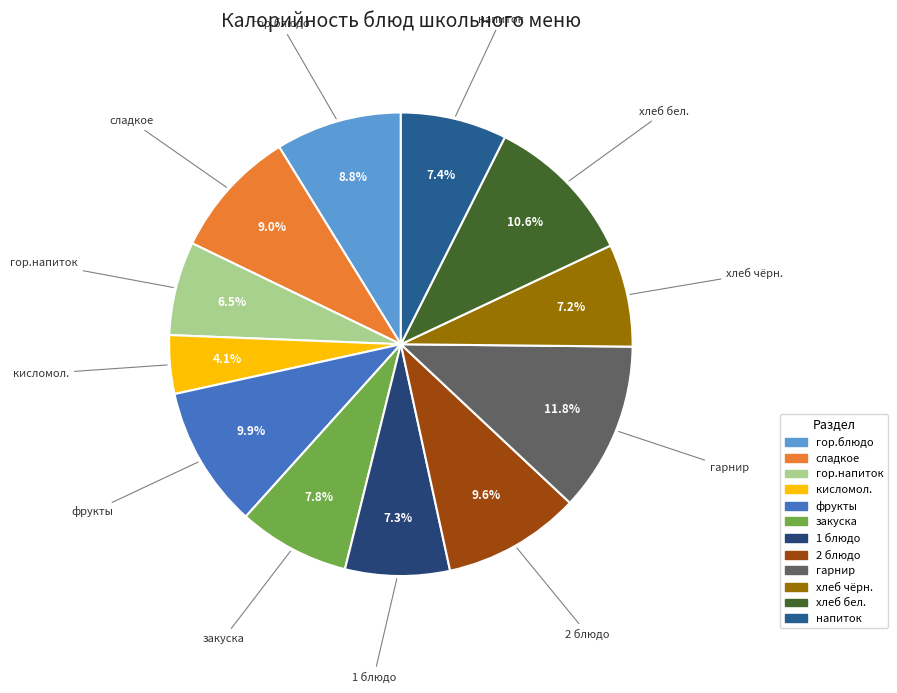

Which category has the smallest portion of the pie?

кисломол.